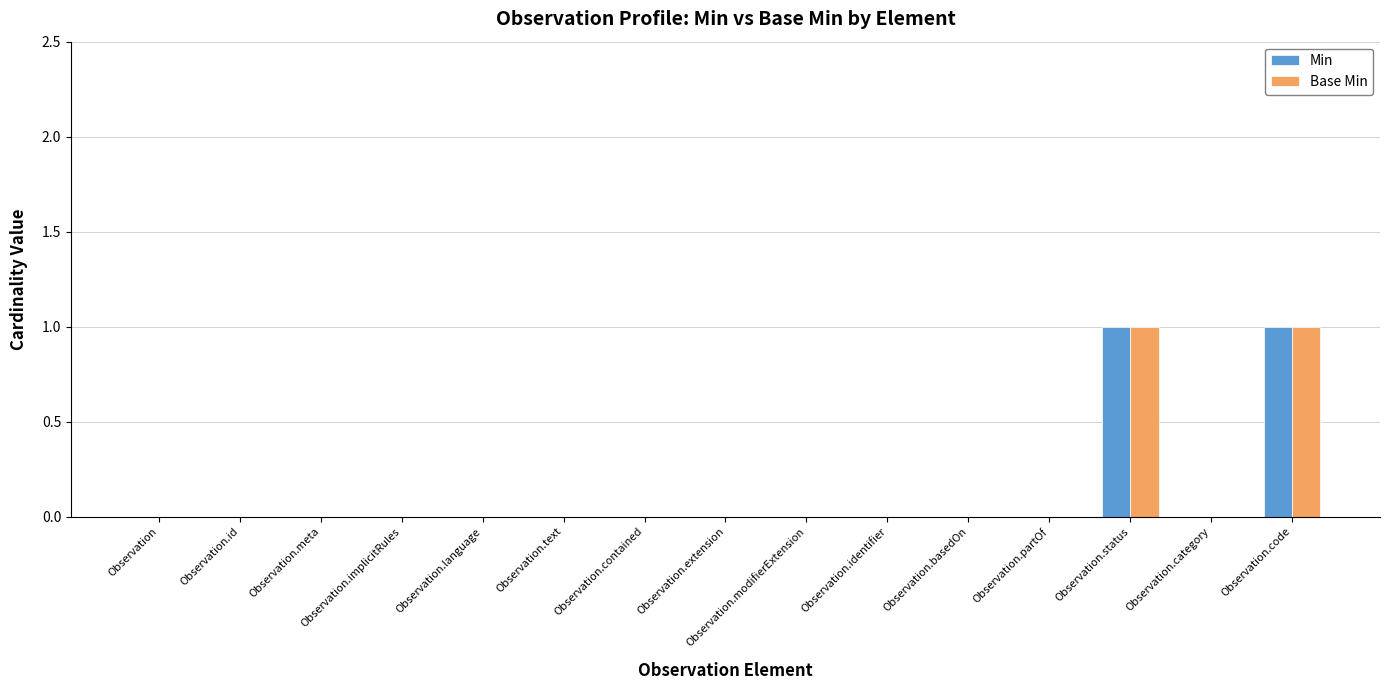

How many groups of bars are there?

15